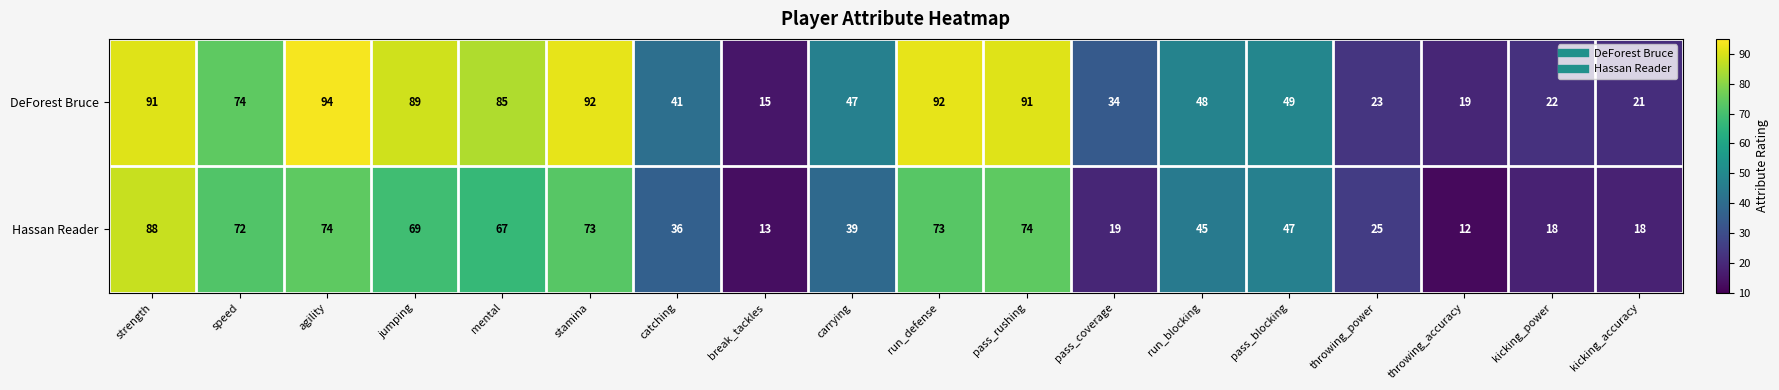

The value of Hassan Reader at catching is 36. True or false?

True